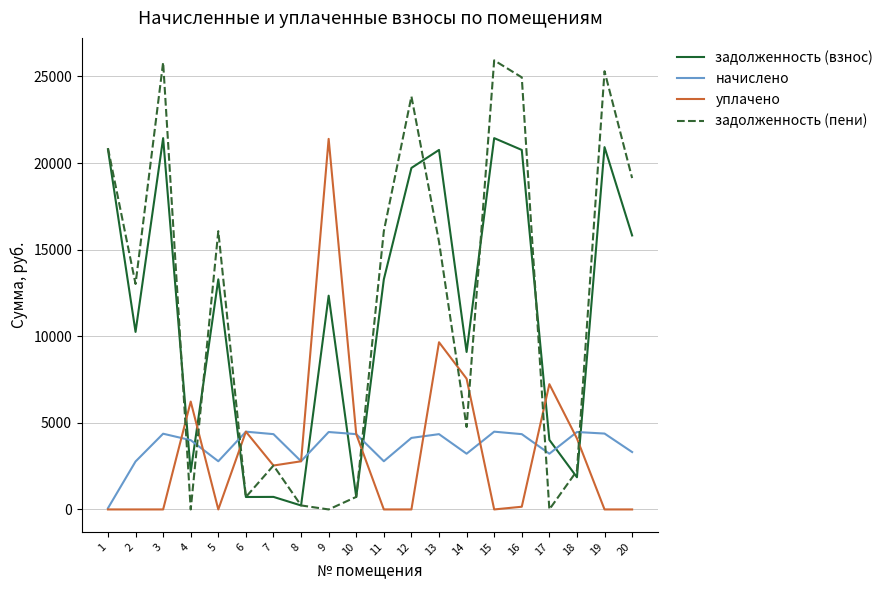

What is the total value across all series at 6?

10418.5